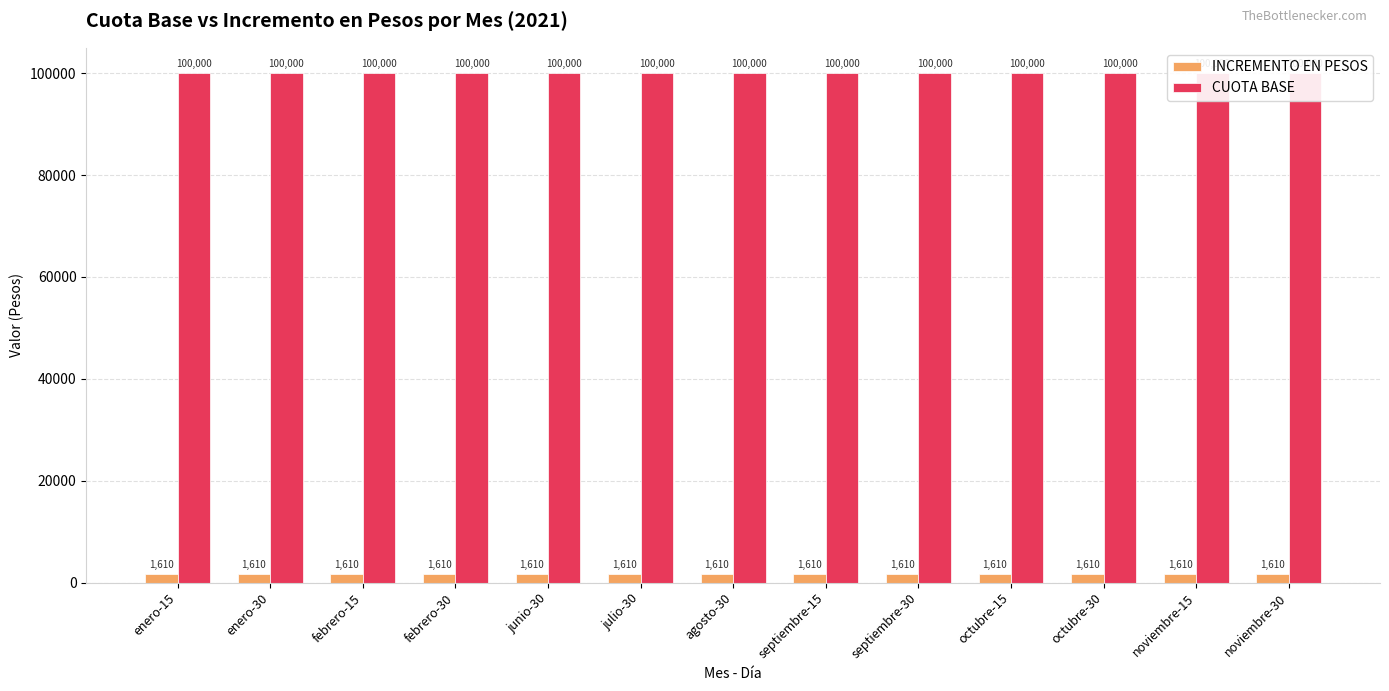

Is the value of INCREMENTO EN PESOS at septiembre-30 greater than the value of CUOTA BASE at enero-30?

No